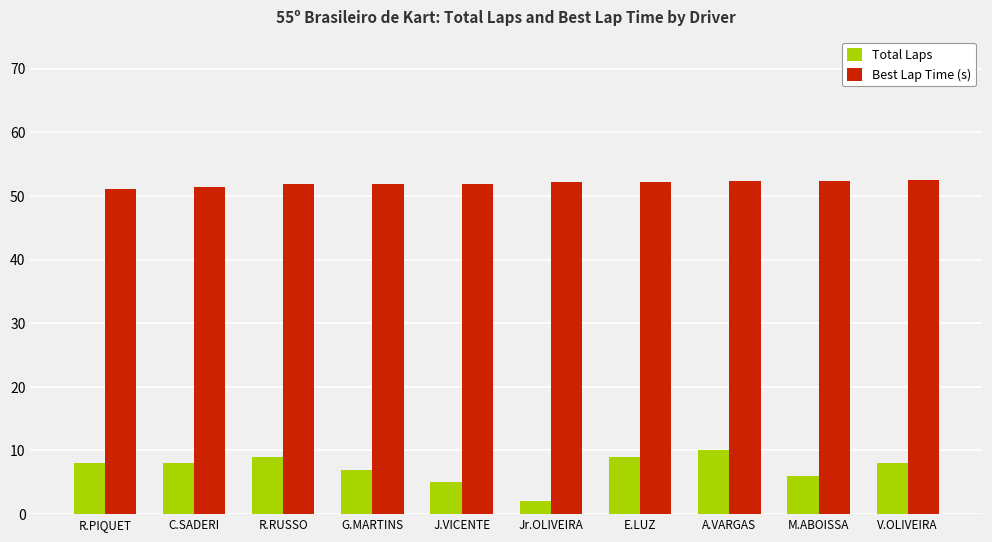

Which label corresponds to the smallest value in the chart?

Jr.OLIVEIRA